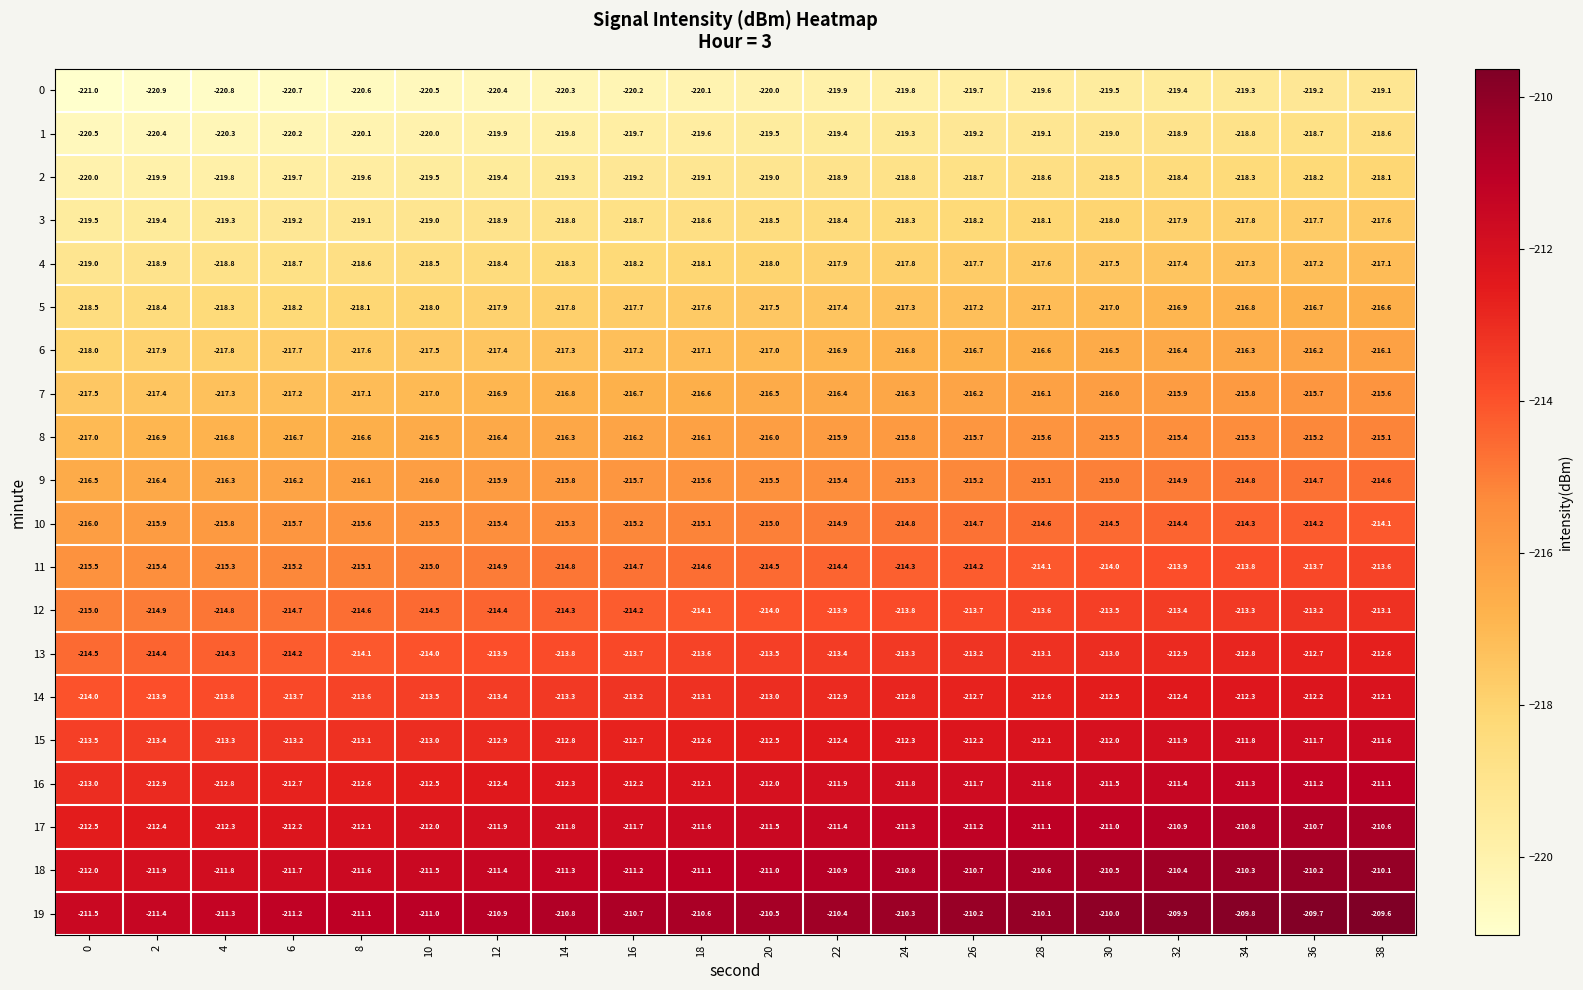

What is the sum of the 17 values at 32 and 22?

-422.3